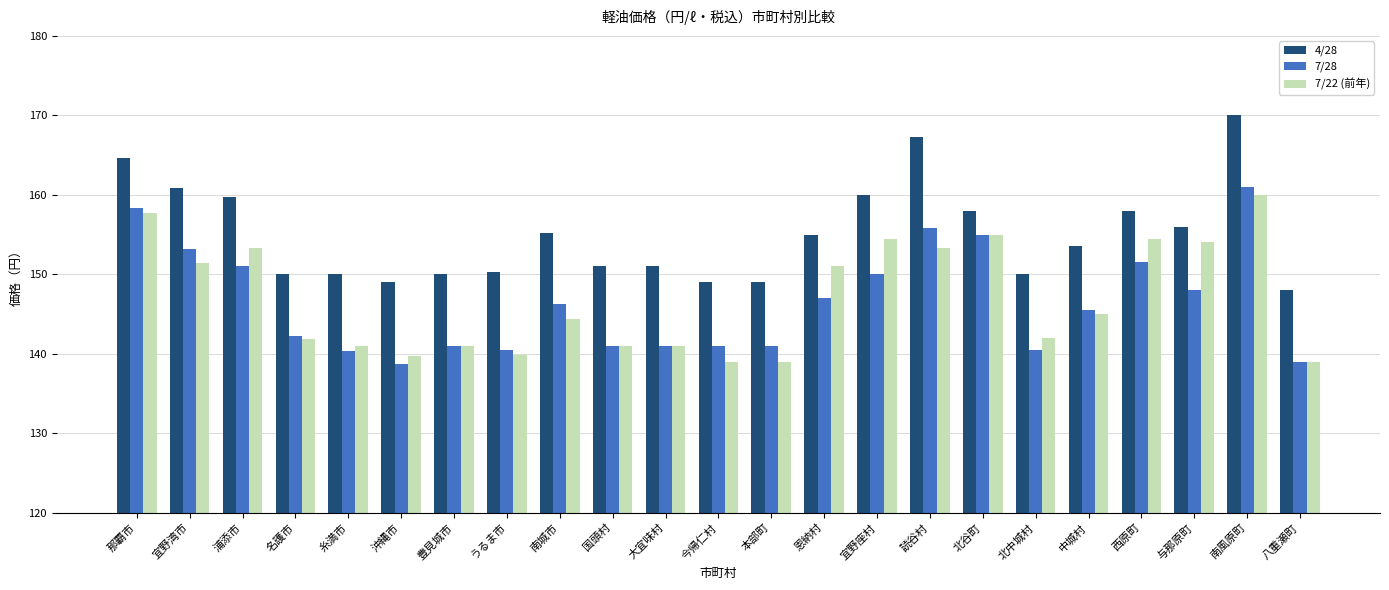

How many values in the 7/22 (前年) series exceed 144?

12